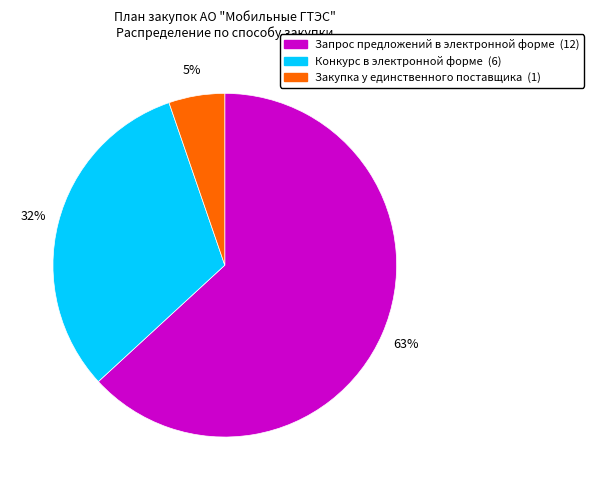

What is the smallest slice in the pie chart?

Закупка у единственного поставщика